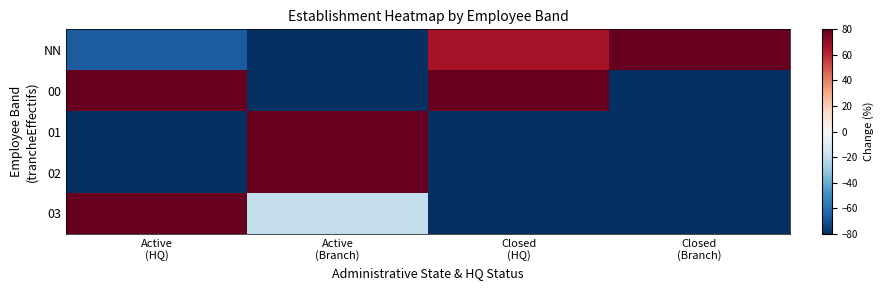

What is the maximum value shown in the chart?

300.0